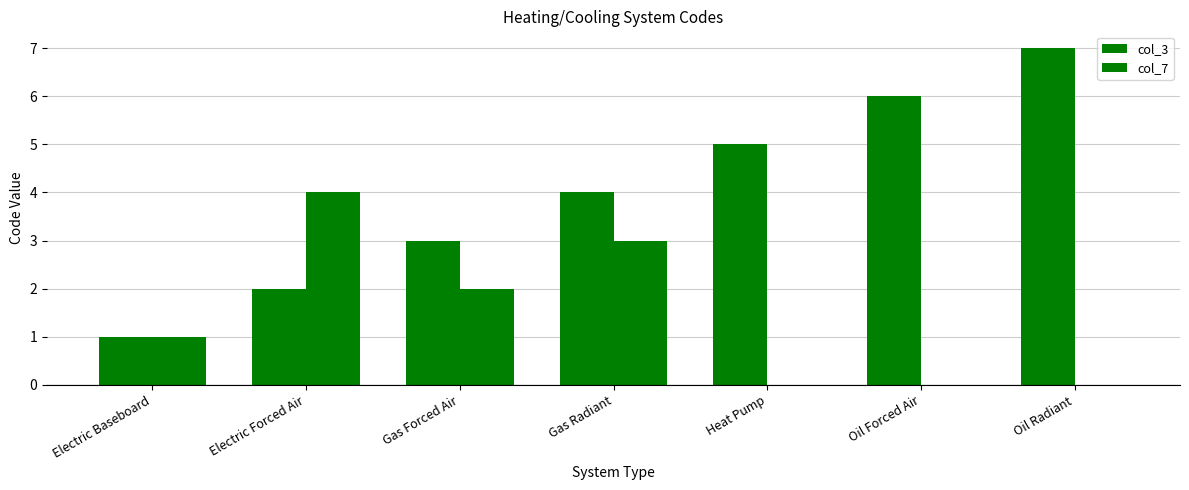

Which label corresponds to the largest value in the chart?

Oil Radiant